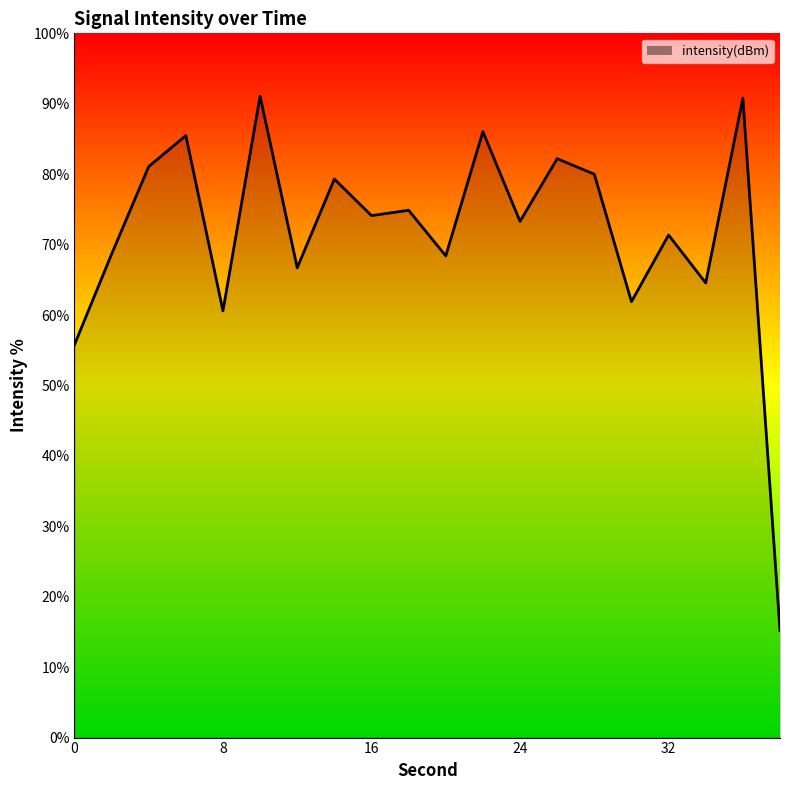

What is the difference between the maximum and minimum values?

75.9